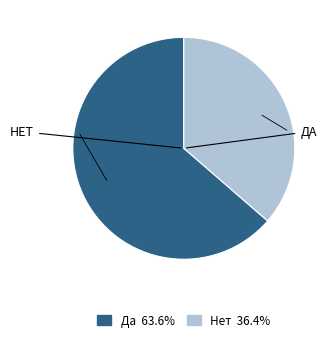

Which has a higher value, Нет or Да?

Да